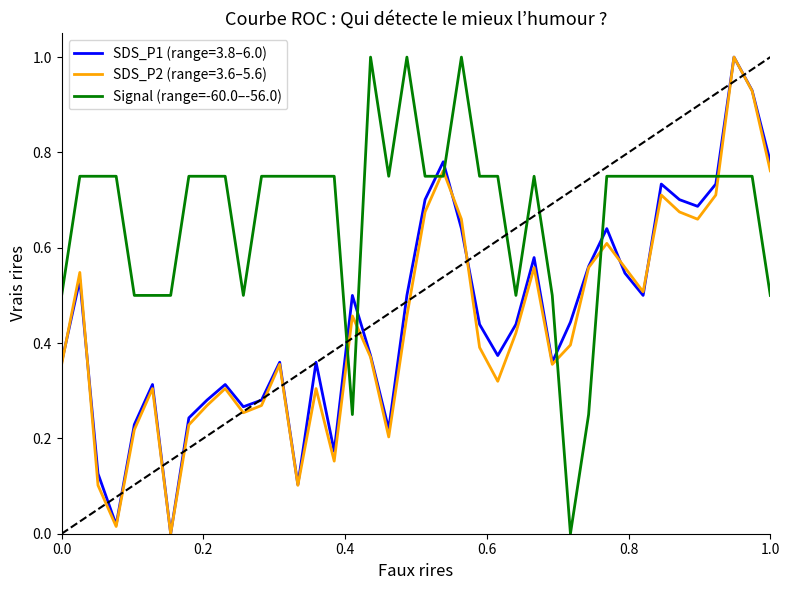

What is the highest value of the SDS_P1 (range=3.8–6.0) series?

1.0